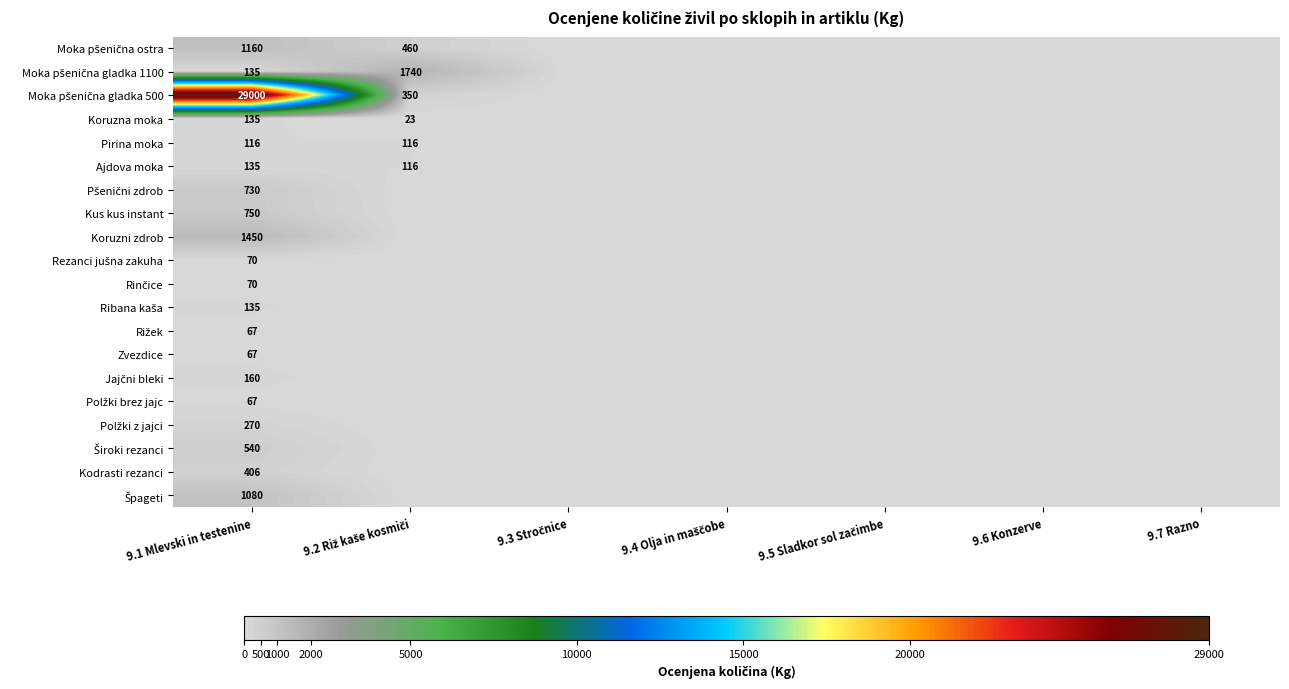

What is the total value across all series at 9.1 Mlevski in testenine?

36543